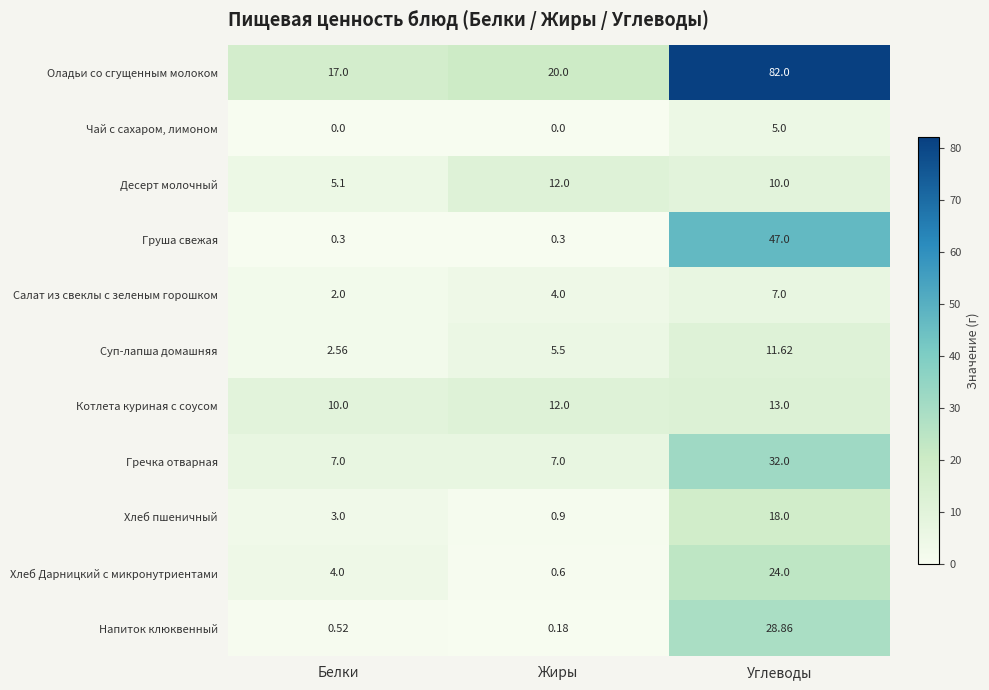

Between Белки and Жиры, which series saw the biggest shift?

Десерт молочный